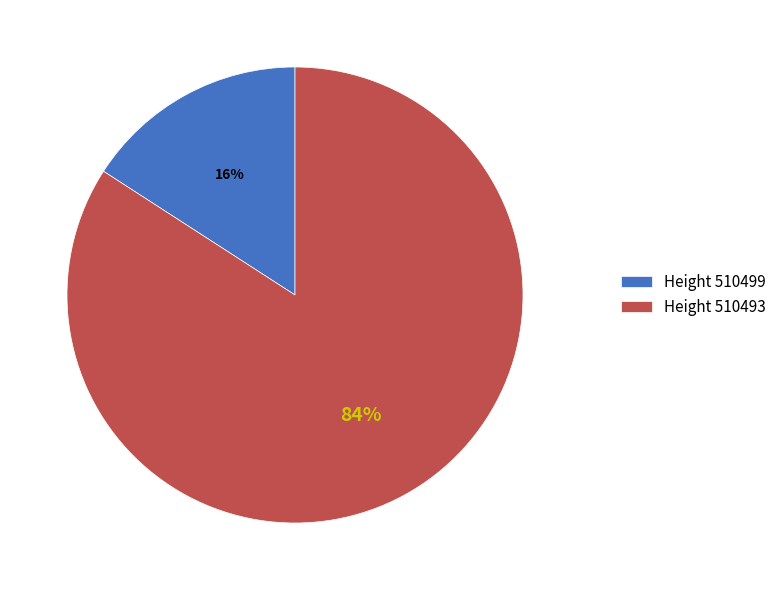

What is the smallest slice in the pie chart?

Height 510499